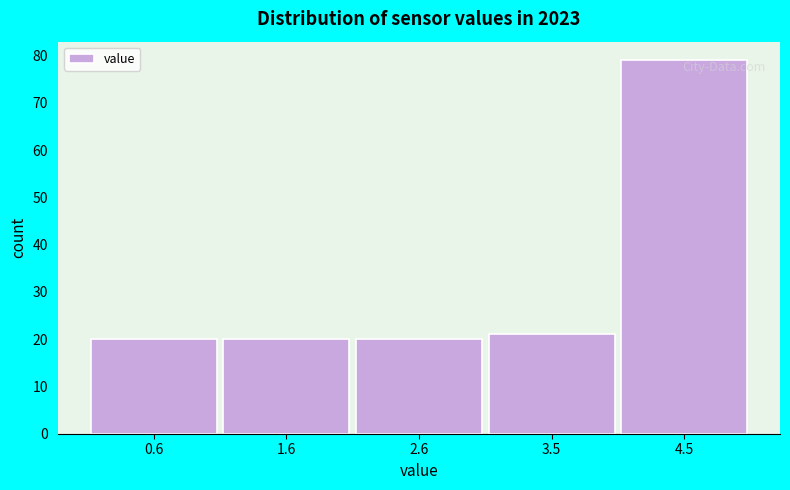

Over which range of the x-axis is the bar tallest?

4.02 to 5.00